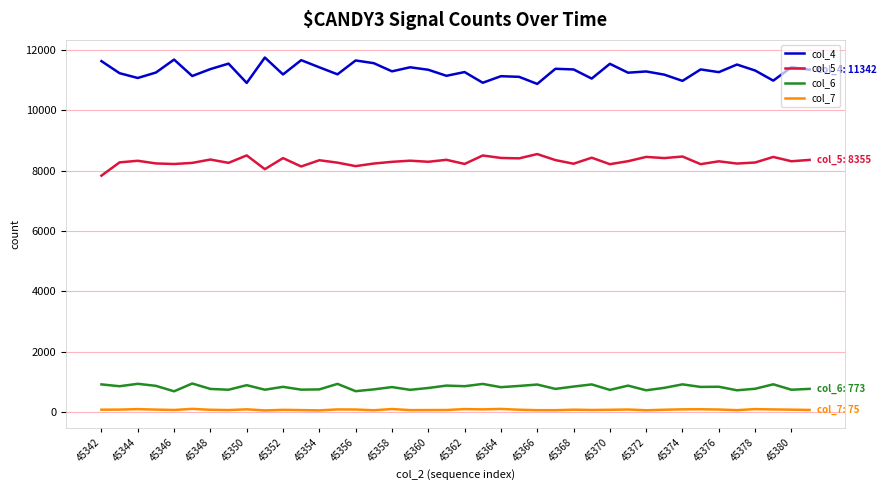

Rank the series by their maximum value, from highest to lowest.

col_4, col_5, col_6, col_7